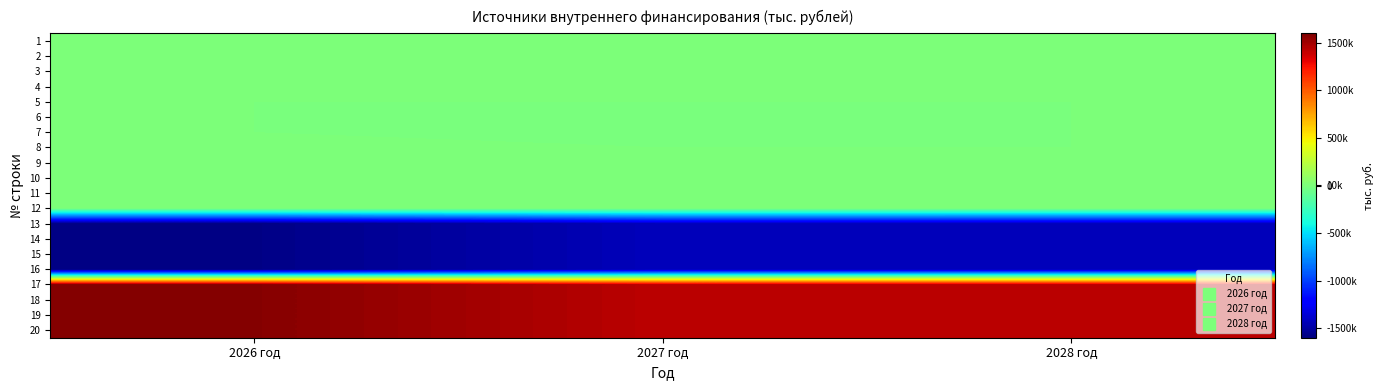

Reading left to right, what are all the values shown in this chart?

1: 2026 год=0.0	2027 год=0.0	2028 год=0.0
2: 2026 год=0.0	2027 год=0.0	2028 год=0.0
3: 2026 год=0.0	2027 год=0.0	2028 год=0.0
4: 2026 год=0.0	2027 год=0.0	2028 год=0.0
5: 2026 год=0.0	2027 год=0.0	2028 год=0.0
6: 2026 год=0.0	2027 год=-9650.0	2028 год=0.0
7: 2026 год=0.0	2027 год=-9650.0	2028 год=0.0
8: 2026 год=9650.0	2027 год=0.0	2028 год=0.0
9: 2026 год=9650.0	2027 год=0.0	2028 год=0.0
10: 2026 год=9650.0	2027 год=9650.0	2028 год=0.0
11: 2026 год=9650.0	2027 год=9650.0	2028 год=0.0
12: 2026 год=74.4	2027 год=58.9	2028 год=698.1
13: 2026 год=-1578316.1	2027 год=-1427719.7	2028 год=-1429072.8
14: 2026 год=-1578316.1	2027 год=-1427719.7	2028 год=-1429072.8
15: 2026 год=-1578316.1	2027 год=-1427719.7	2028 год=-1429072.8
16: 2026 год=-1578316.1	2027 год=-1427719.7	2028 год=-1429072.8
17: 2026 год=1578390.5	2027 год=1427778.6	2028 год=1429770.9
18: 2026 год=1578390.5	2027 год=1427778.6	2028 год=1429770.9
19: 2026 год=1578390.5	2027 год=1427778.6	2028 год=1429770.9
20: 2026 год=1578390.5	2027 год=1427778.6	2028 год=1429770.9